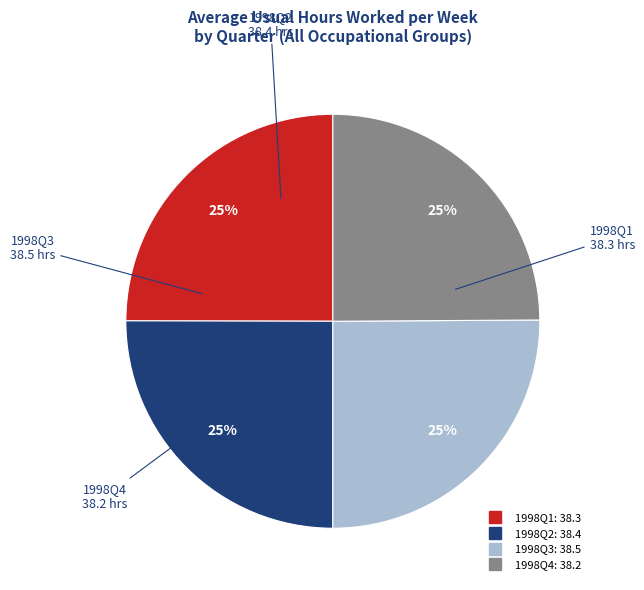

Is there any slice that represents more than half of the pie?

No